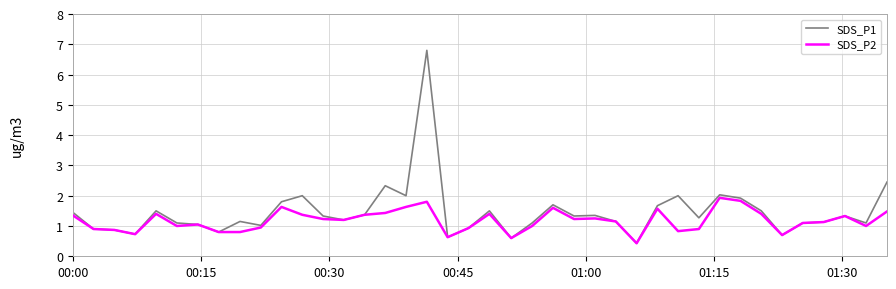

What is the maximum value shown in the chart?

6.8